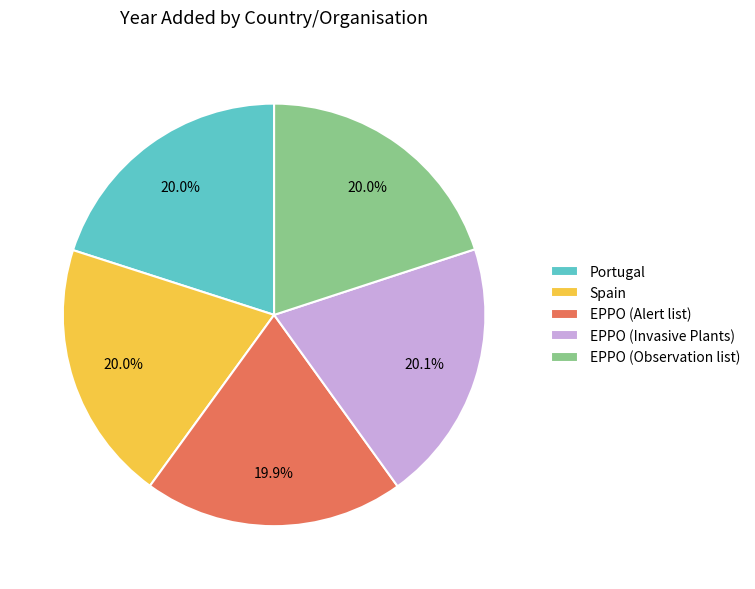

To the nearest percent, what portion does EPPO (Invasive Plants) represent?

20%